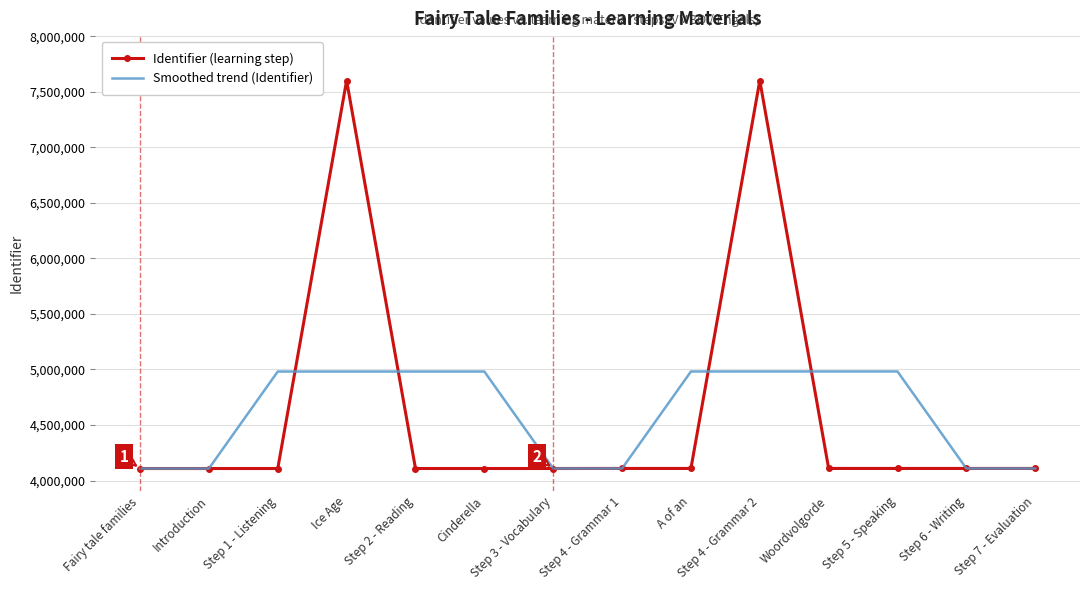

True or false: Identifier (learning step) has a value of 861883 at Step 3 - Vocabulary.

False